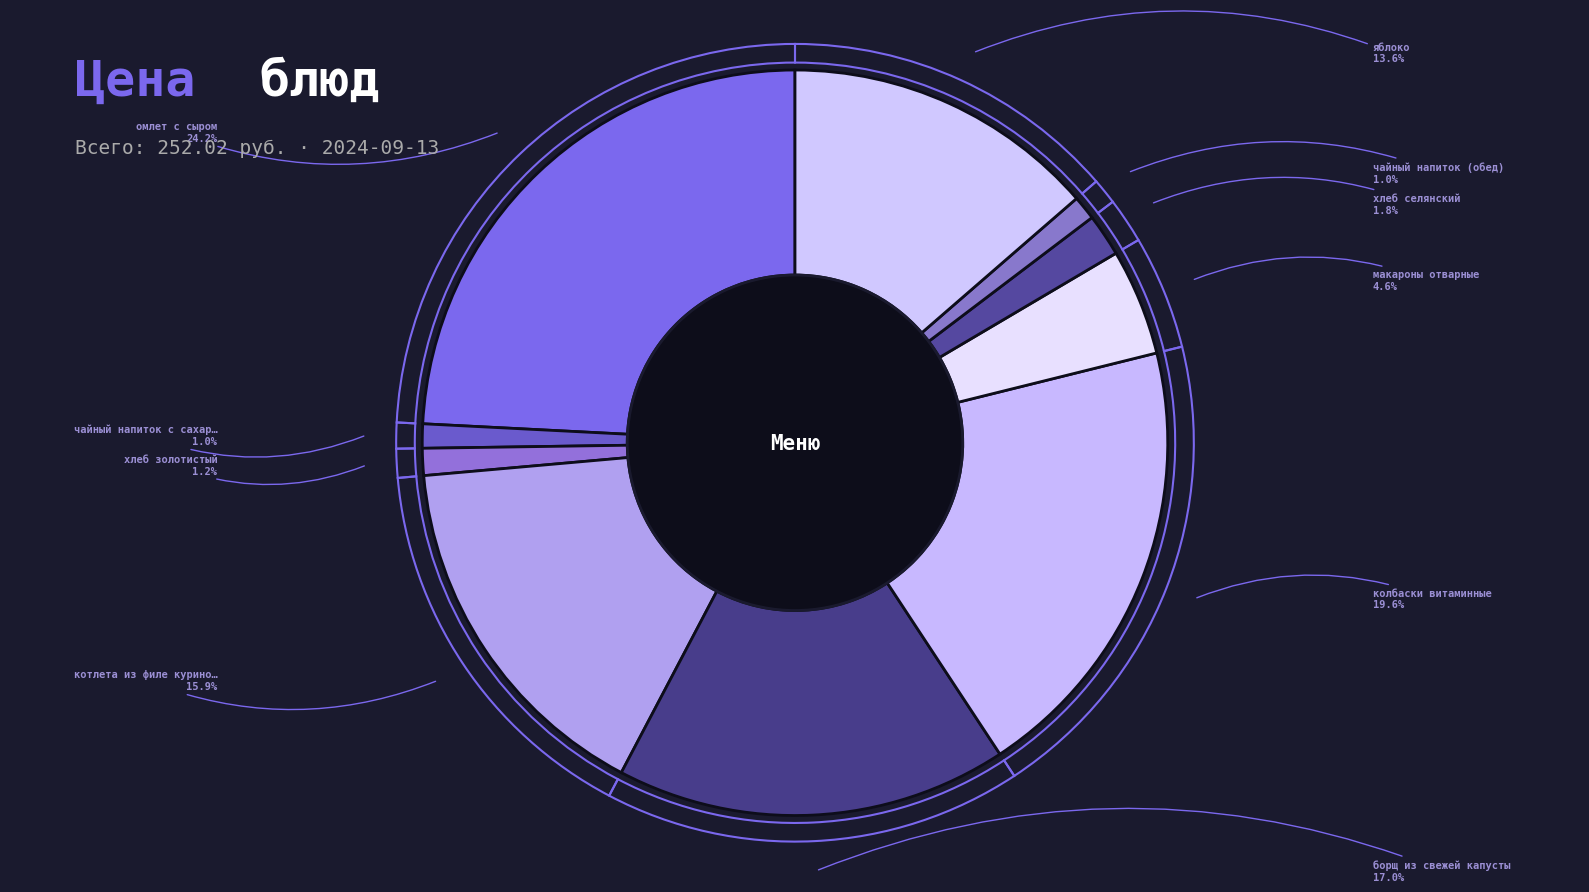

Is there any slice that represents more than half of the pie?

No